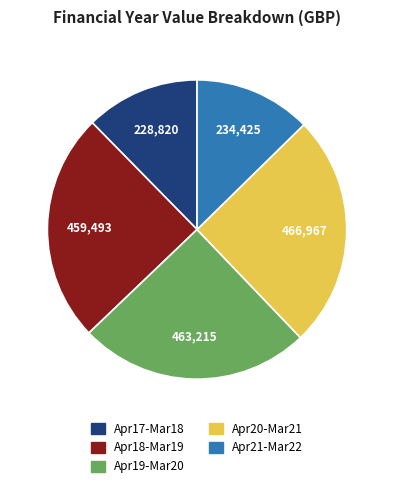

Does any single category account for the majority?

No